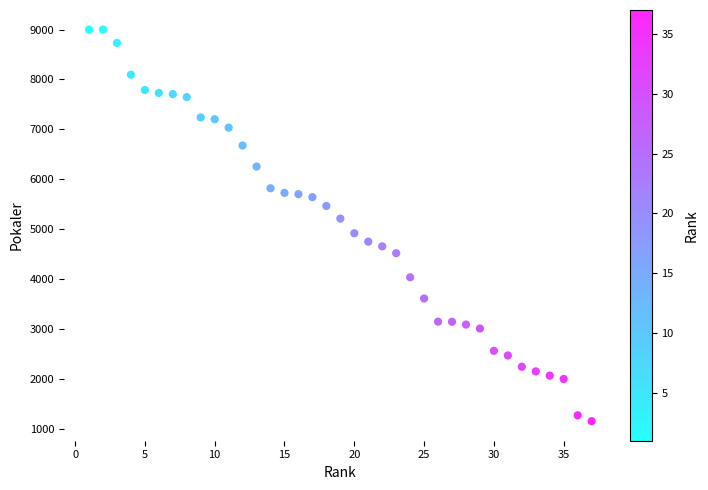

What is the range of X values (max minus min)?

36